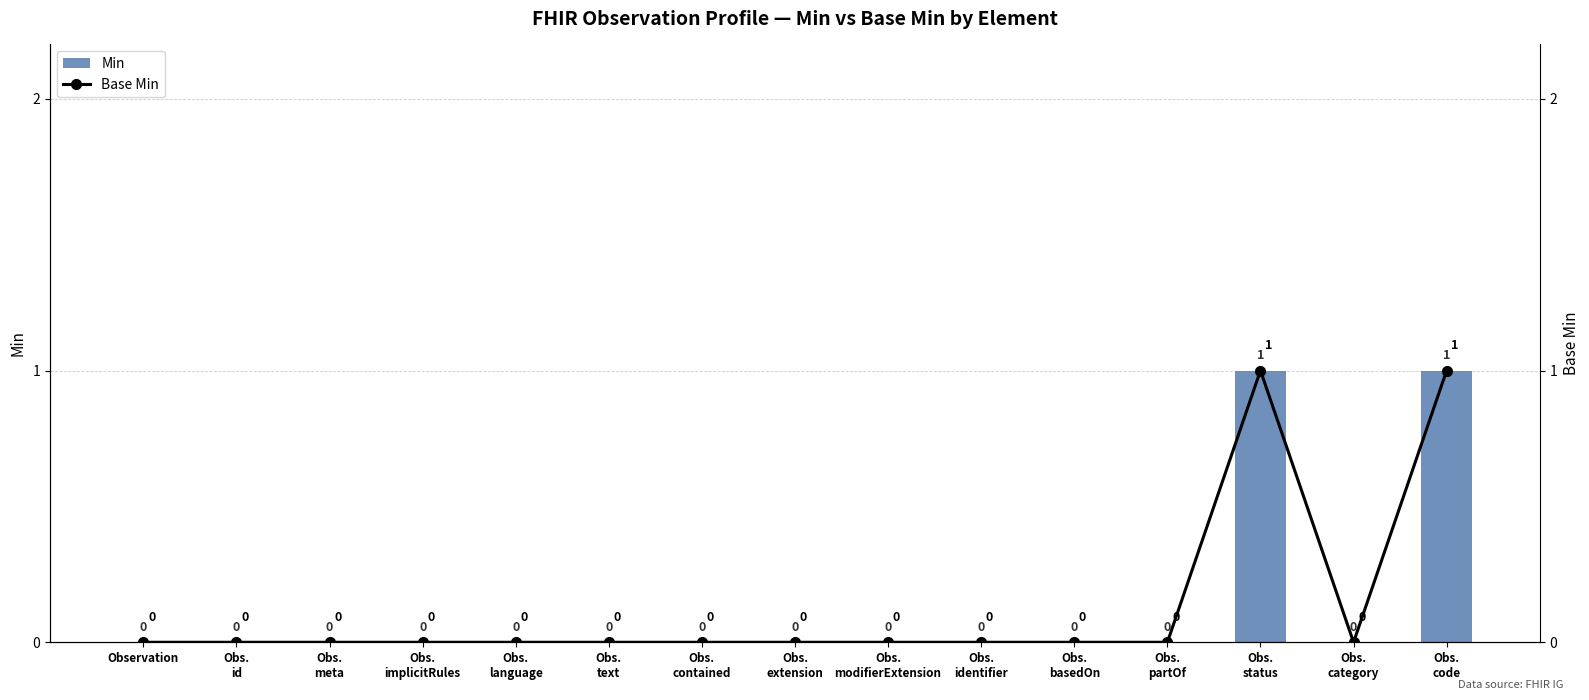

How many groups of bars are there?

15